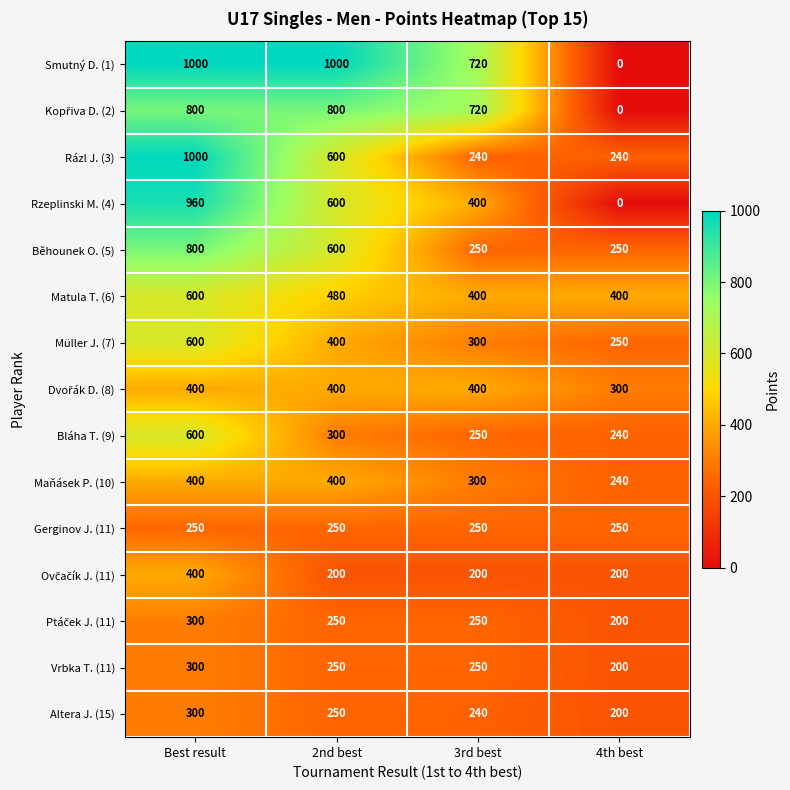

What is the maximum value shown in the chart?

1000